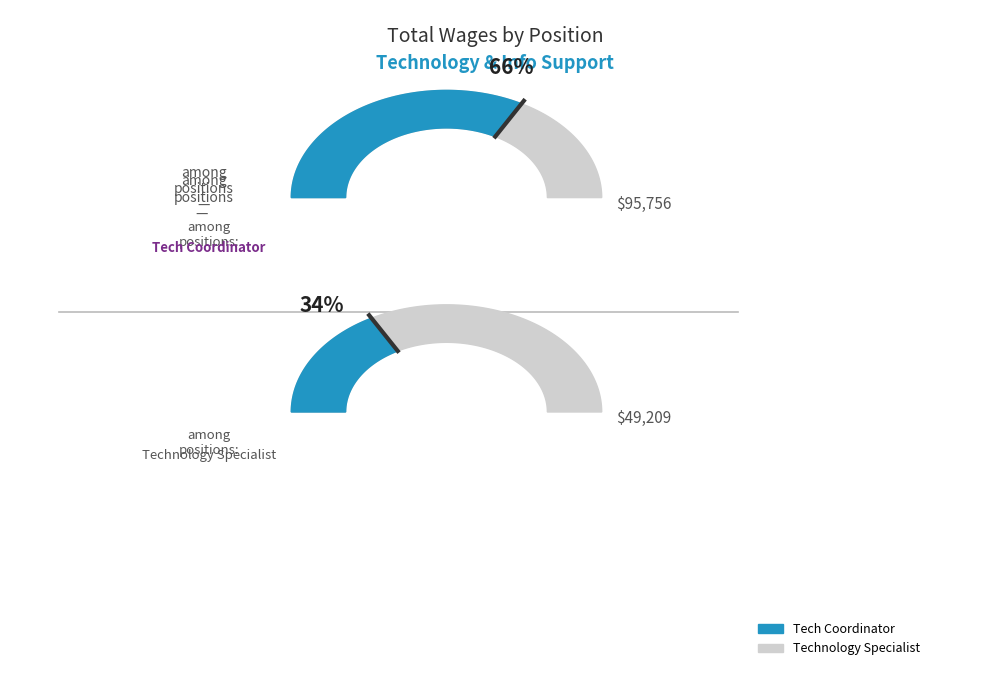

Which category has the biggest portion of the pie?

Tech Coordinator